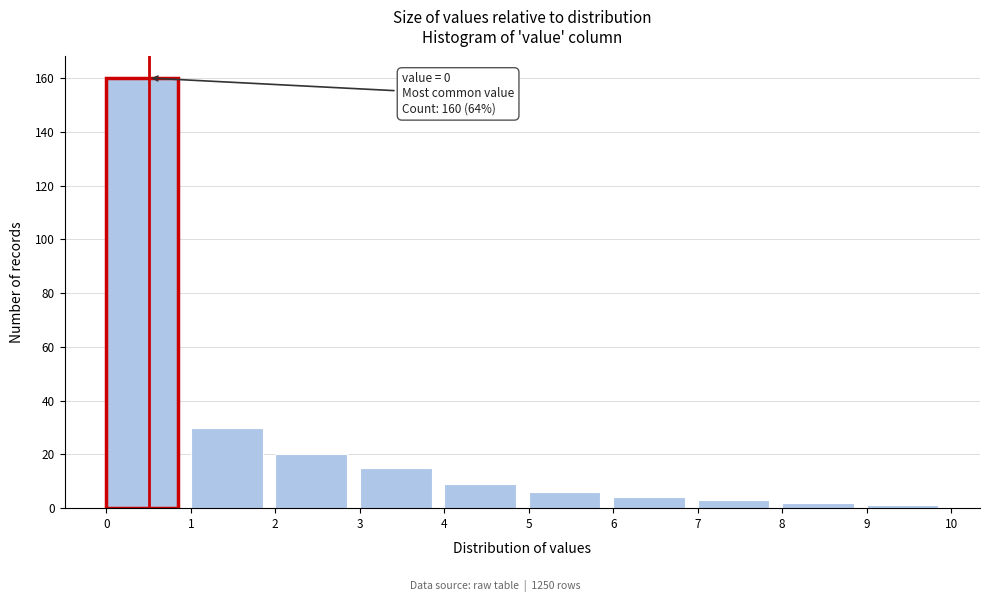

Over which range of the x-axis is the bar tallest?

0 to 1